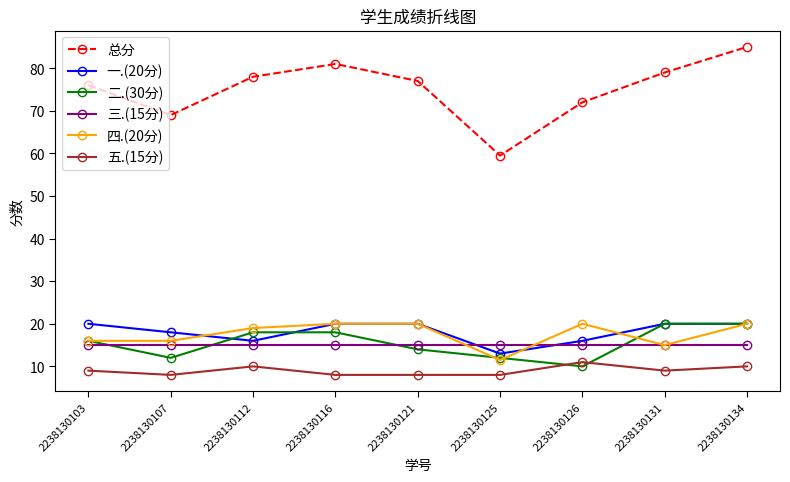

Is the value of 一.(20分) at 2238130116 greater than the value of 二.(30分) at 2238130125?

Yes